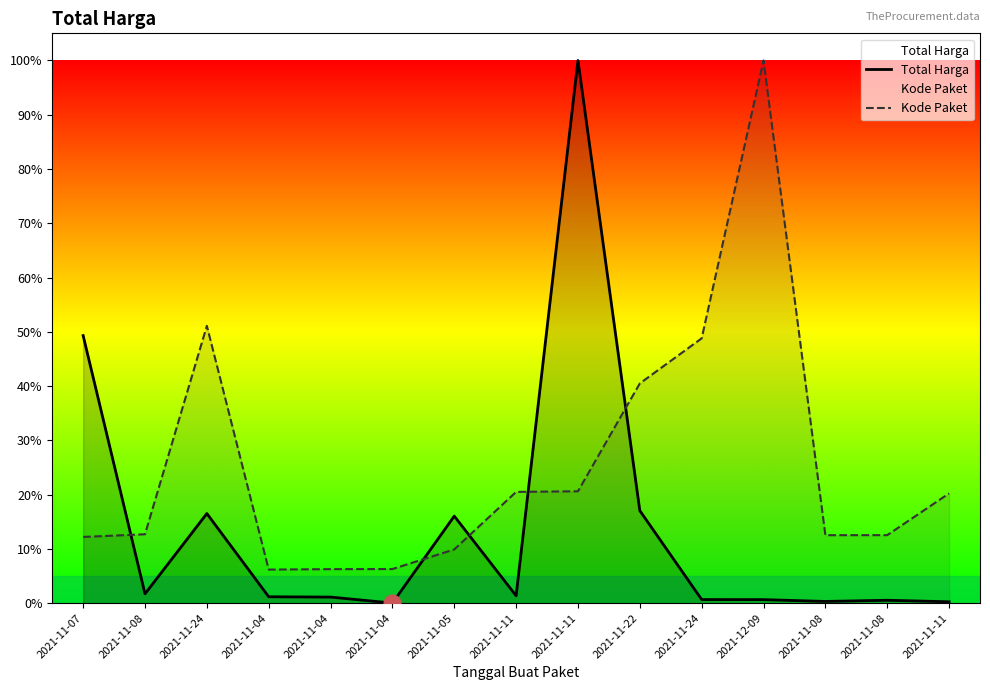

Reading right to left, list all the values displayed in this chart.

Total Harga: 0.0	0.0	0.0	0.0	0.0	0.2	1.0	0.0	0.2	0.0	0.0	0.0	0.2	0.0	0.5
Kode Paket: 0.2	0.1	0.1	1.0	0.5	0.4	0.2	0.2	0.1	0.1	0.1	0.1	0.5	0.1	0.1